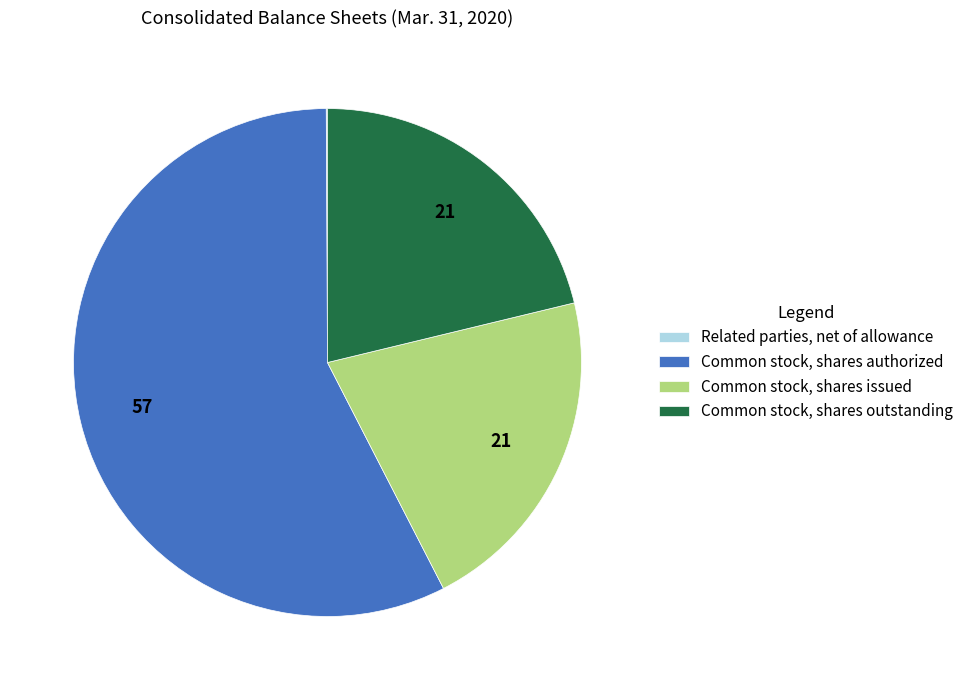

The Common stock, shares authorized slice represents 63% of the pie. True or false?

False